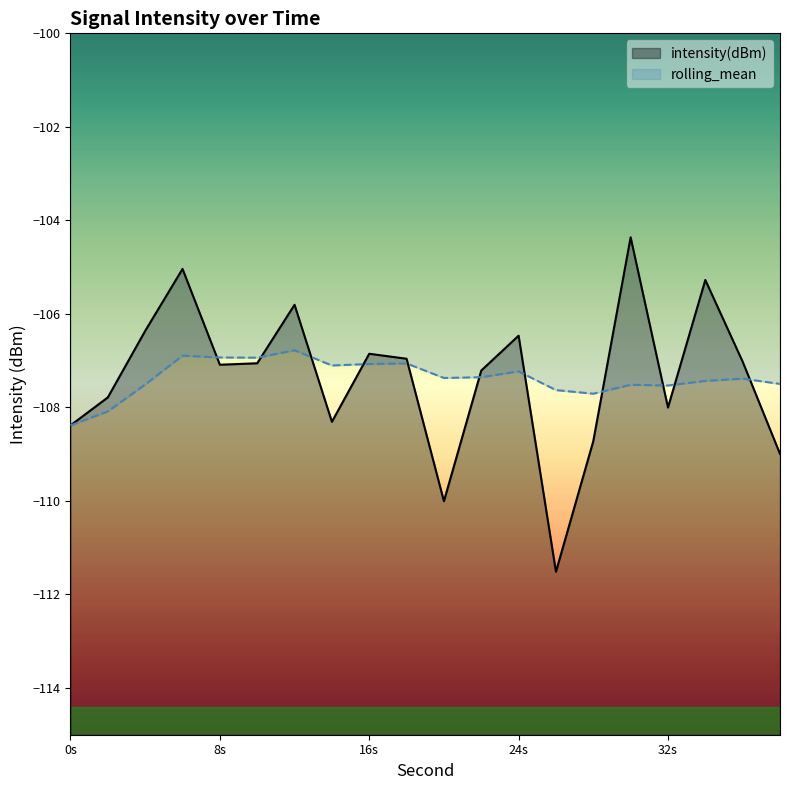

What is the difference between the rolling_mean values at 0 and 38?

0.9